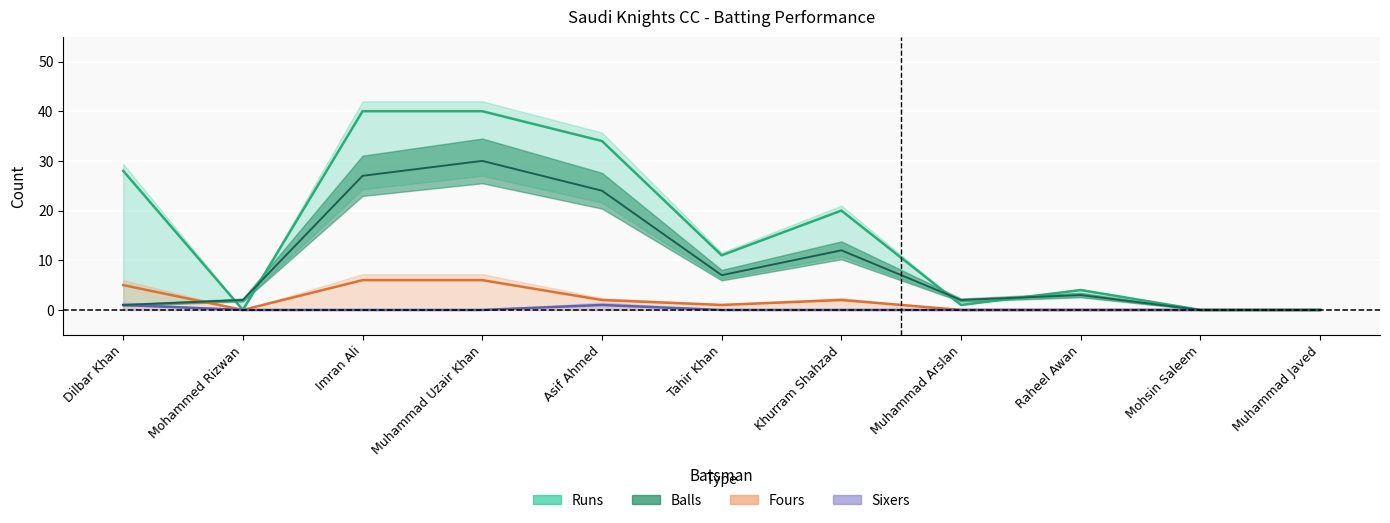

At which label does Balls first exceed 3?

Imran Ali